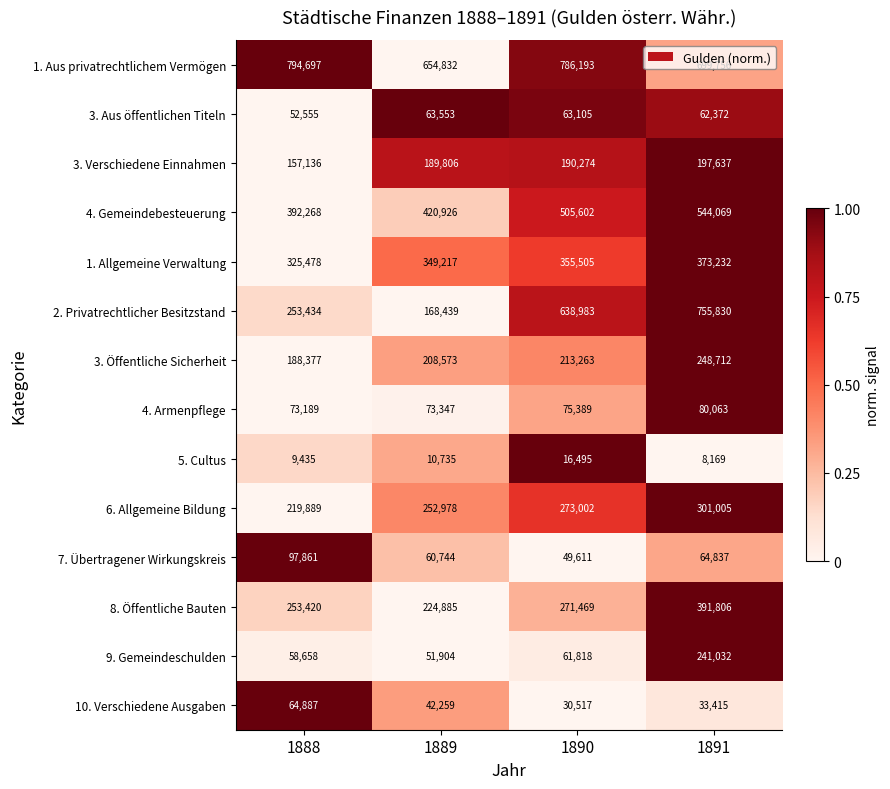

At which category does the chart reach its minimum across all series?

1891